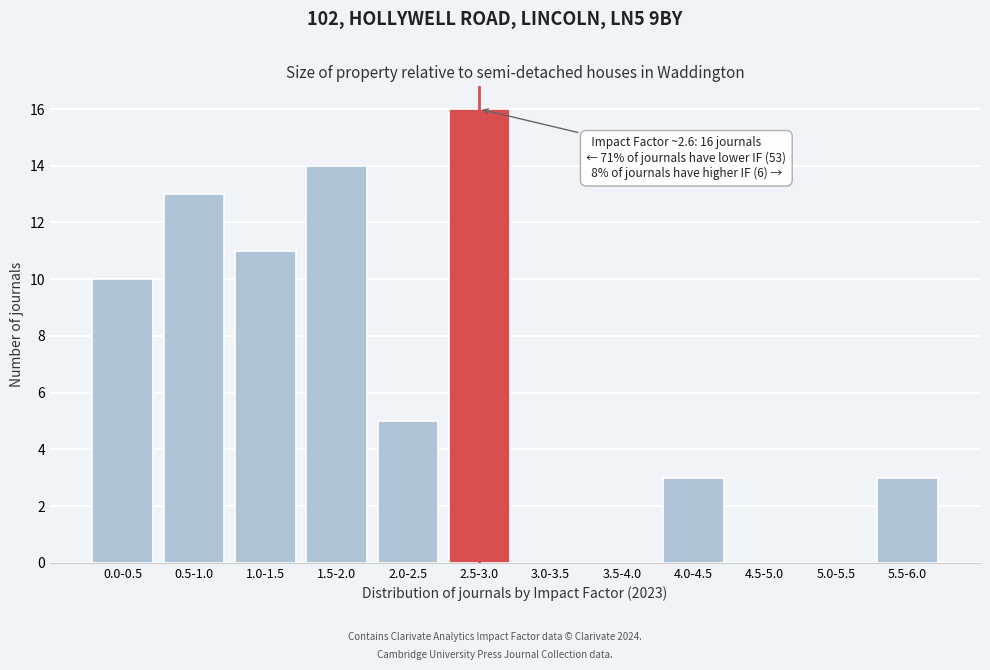

Reading right to left, extract all data points from this chart.

5.5-6.0=3	5.0-5.5=0	4.5-5.0=0	4.0-4.5=3	3.5-4.0=0	3.0-3.5=0	2.5-3.0=16	2.0-2.5=5	1.5-2.0=14	1.0-1.5=11	0.5-1.0=13	0.0-0.5=10